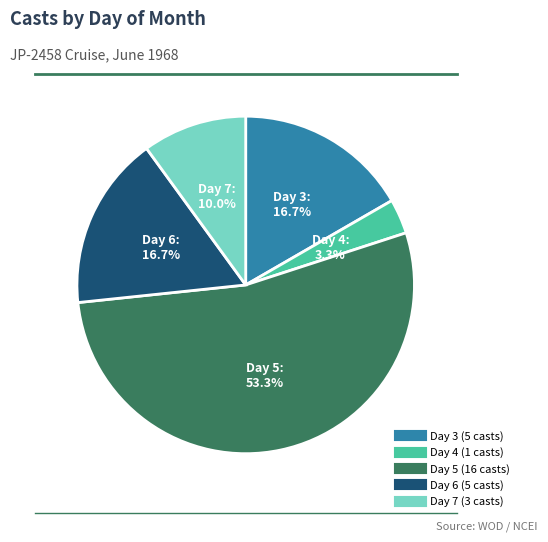

Is there a majority slice in this chart?

Yes